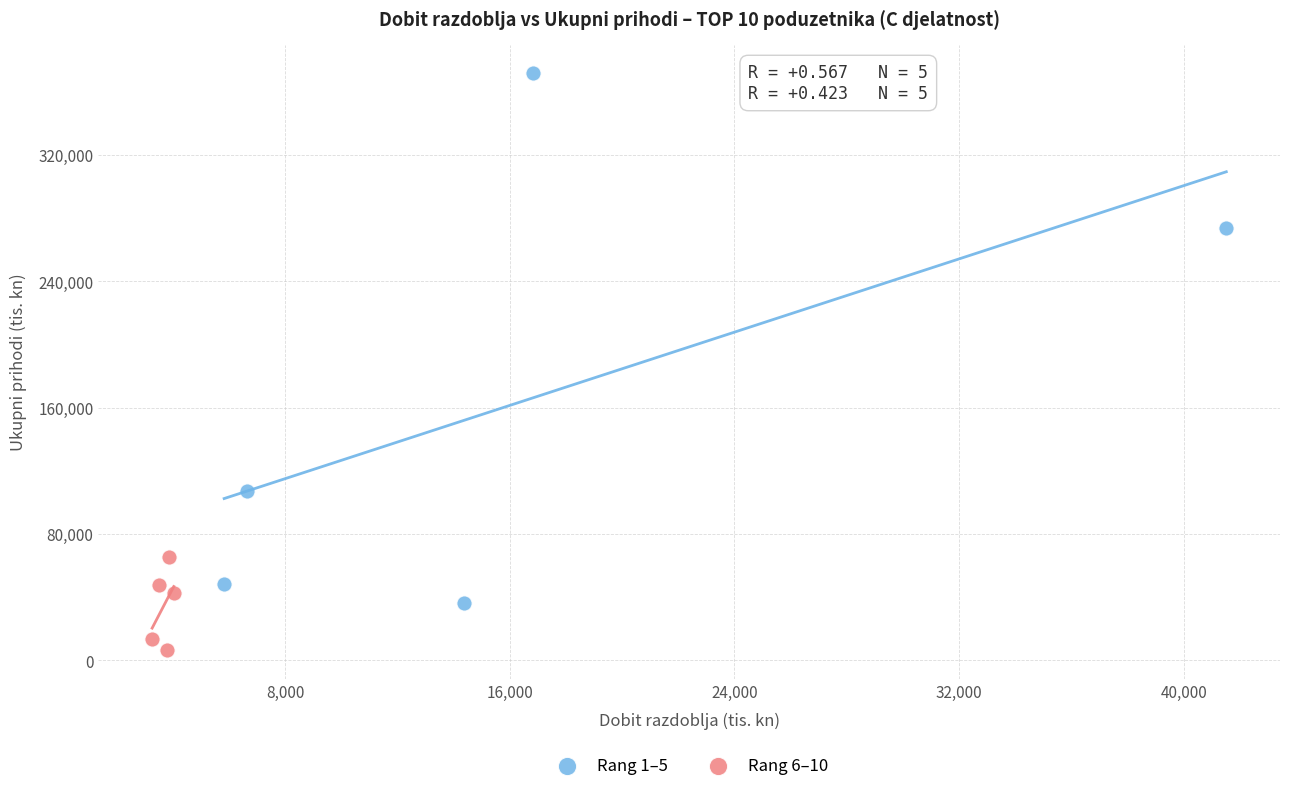

Which series reaches the maximum Y coordinate?

Rang 1–5